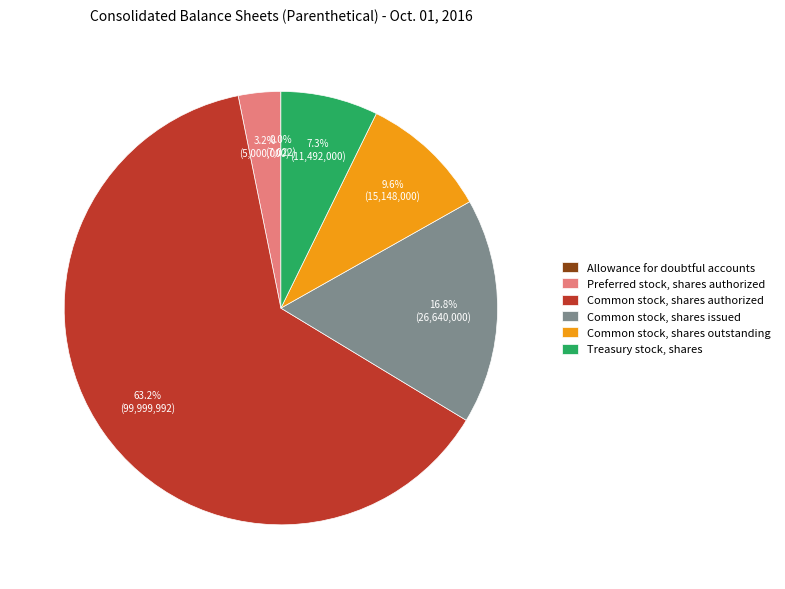

What is the largest slice in the pie chart?

Common stock, shares authorized